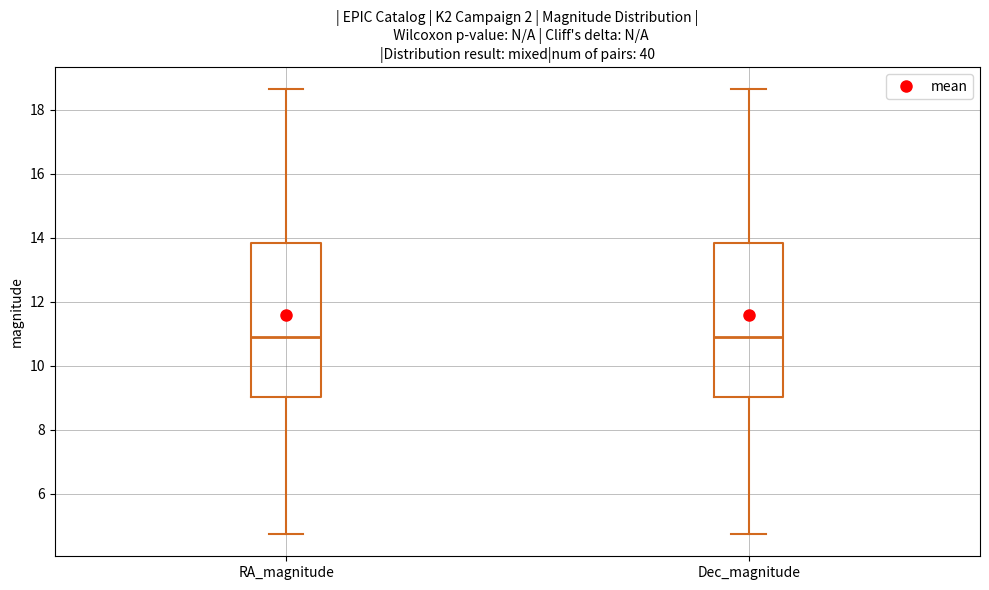

Reading left to right, read every box against the y-axis: the position of its median line, the range the box covers, and the ends of its whiskers. The values are not printed on the chart, so give them approximately, as read against the axis.

RA_magnitude: median 11.0, box 9.0 to 13.8, whiskers 4.8 to 18.6
Dec_magnitude: median 11.0, box 9.0 to 13.8, whiskers 4.8 to 18.6